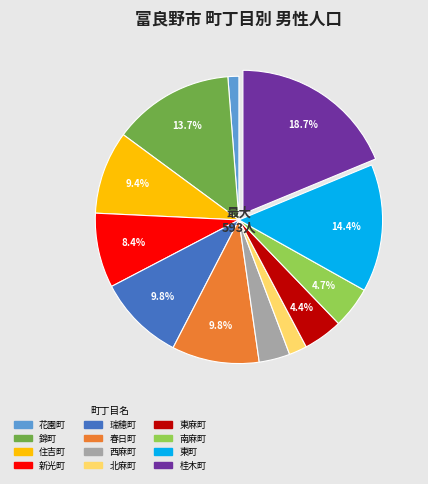

Is the sum of 桂木町 and 東麻町 greater than half?

No